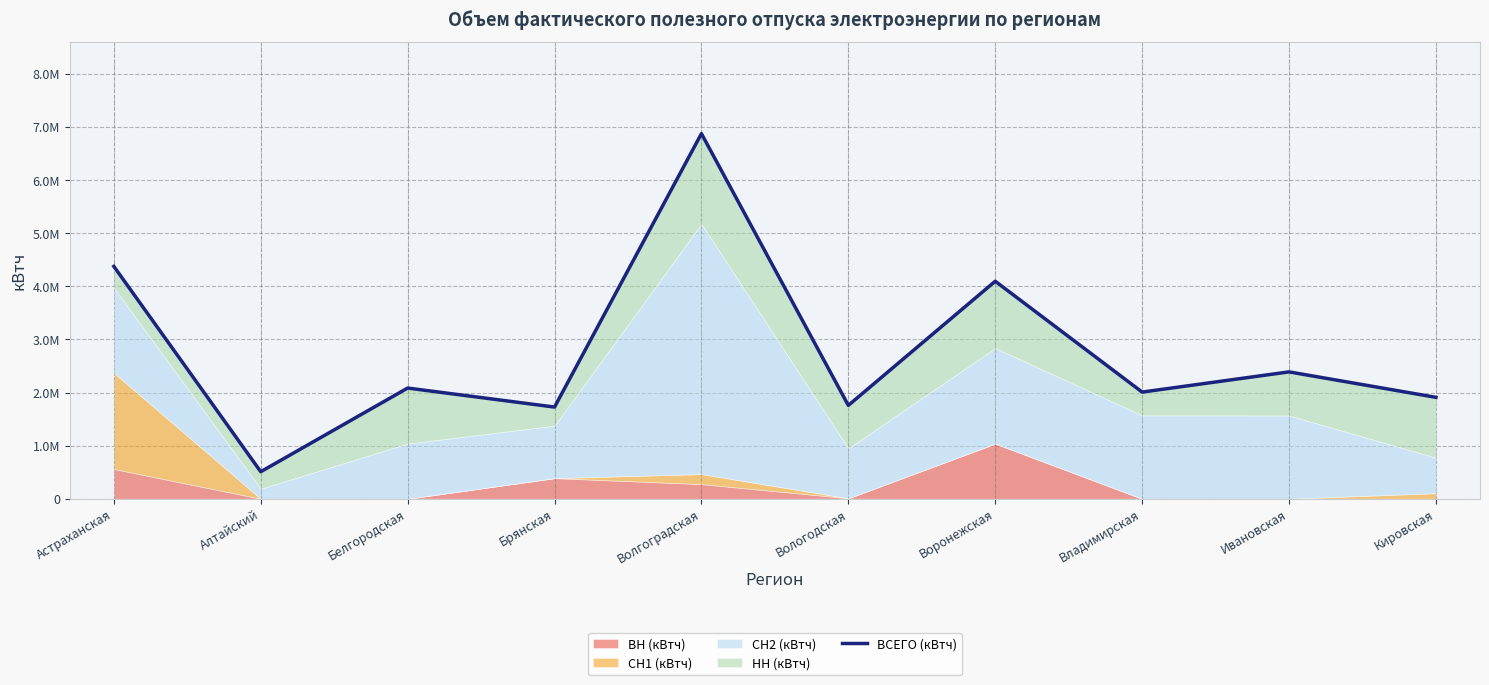

What is the change in value from Брянская to Волгоградская?

+5151885